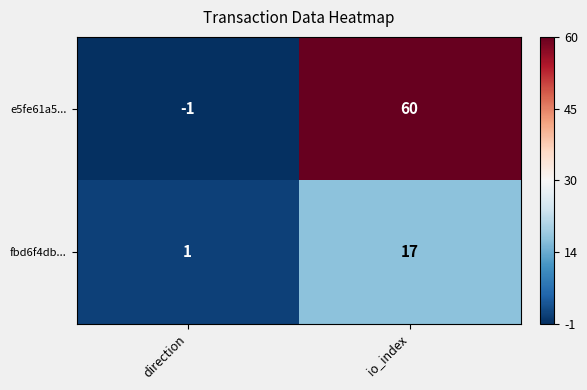

What is the maximum value for e5fe61a5...?

60